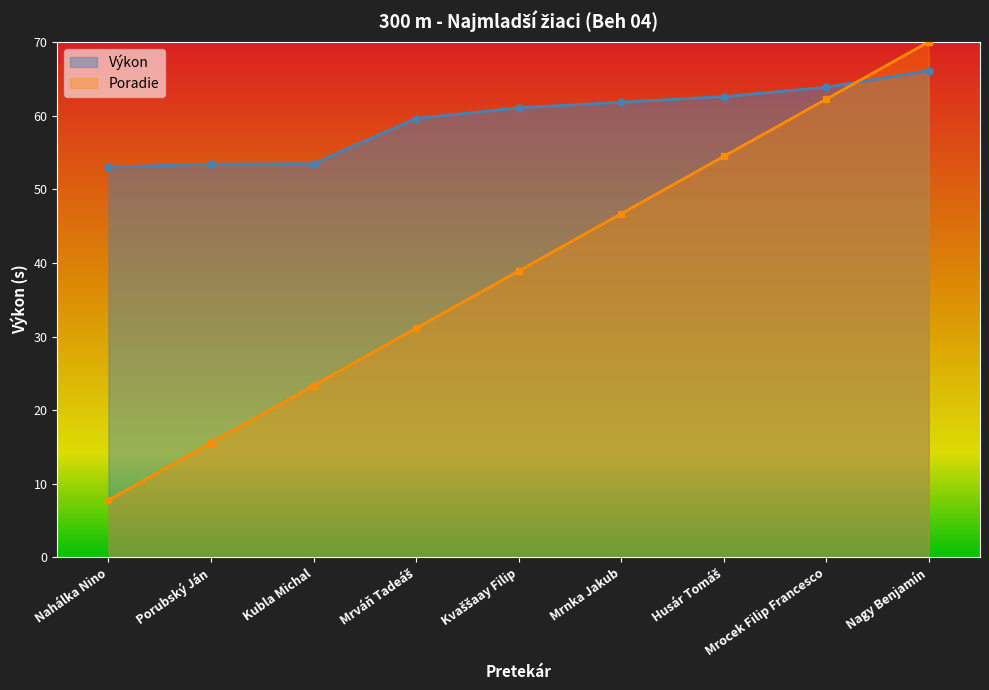

True or false: Výkon has a value of 53.4 at Porubský Ján.

True